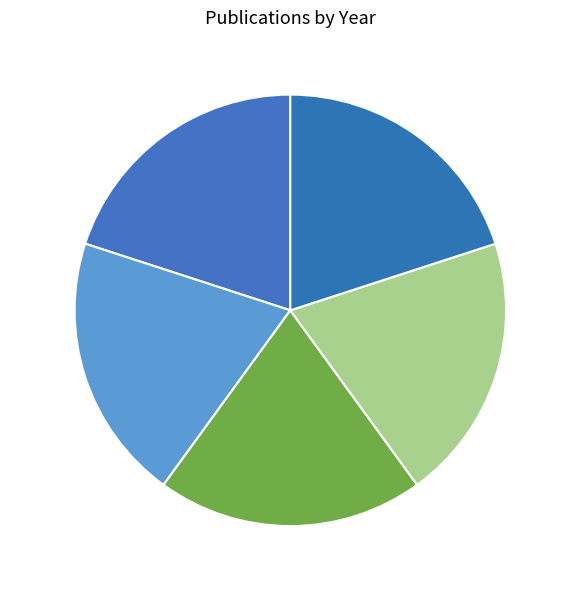

Is 2003 - 1 the majority of the pie?

No